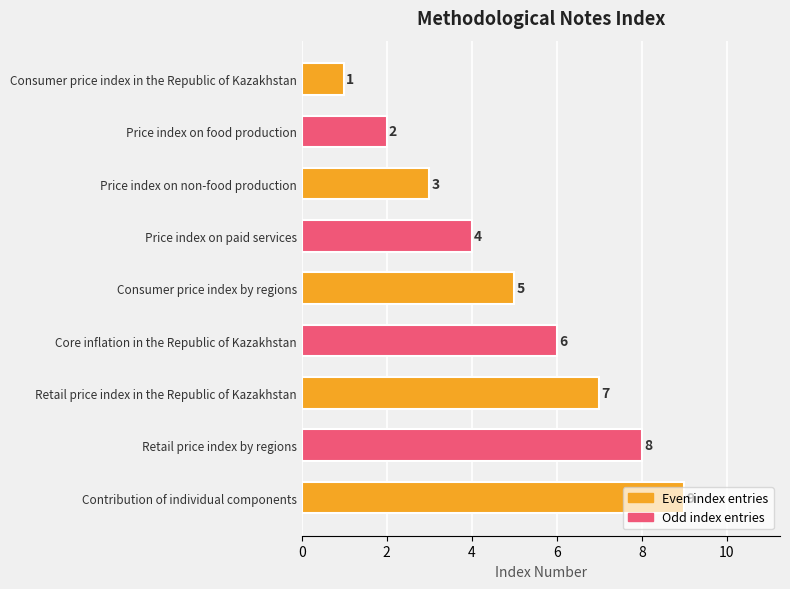

What is the label of the 5th bar from the bottom?

Consumer price index by regions